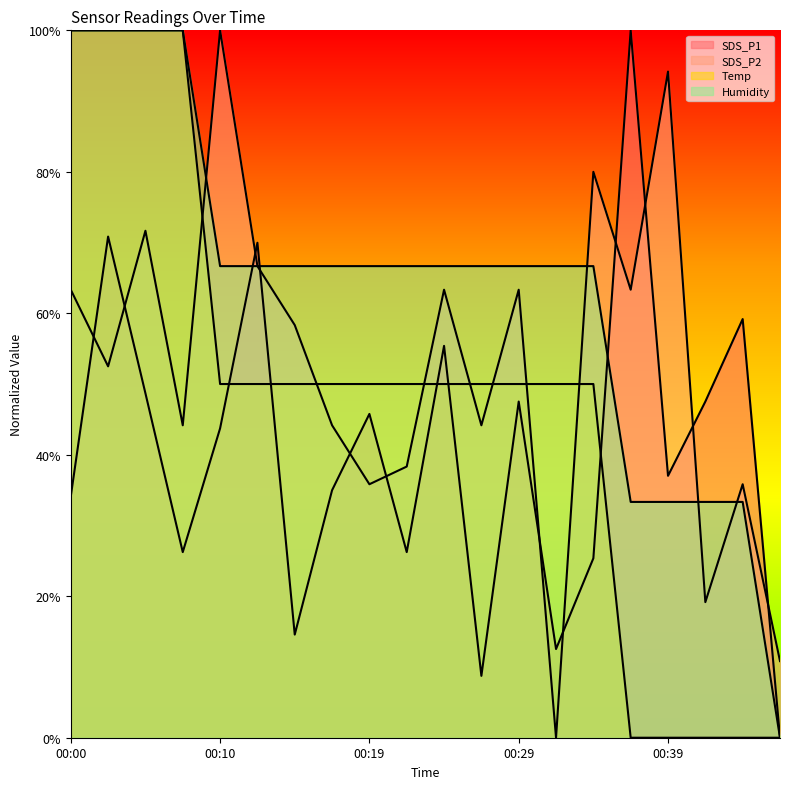

What is the total value across all series at 00:14?

189.6